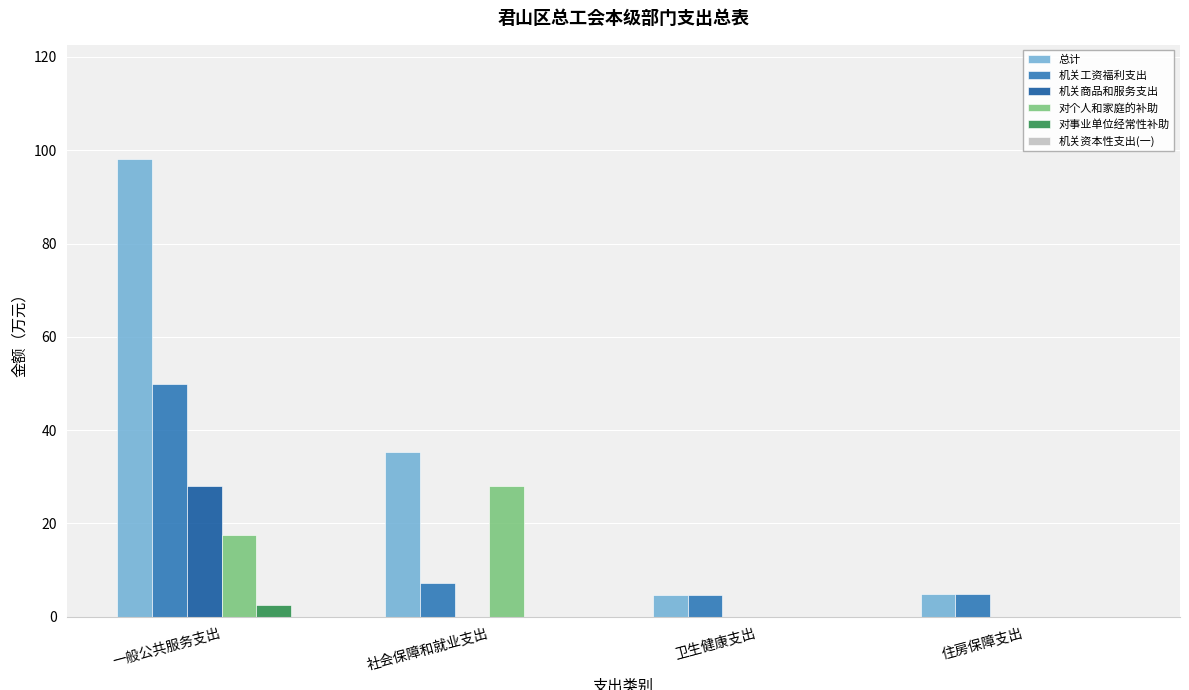

True or false: 对事业单位经常性补助 has a value of 0.0 at 社会保障和就业支出.

True